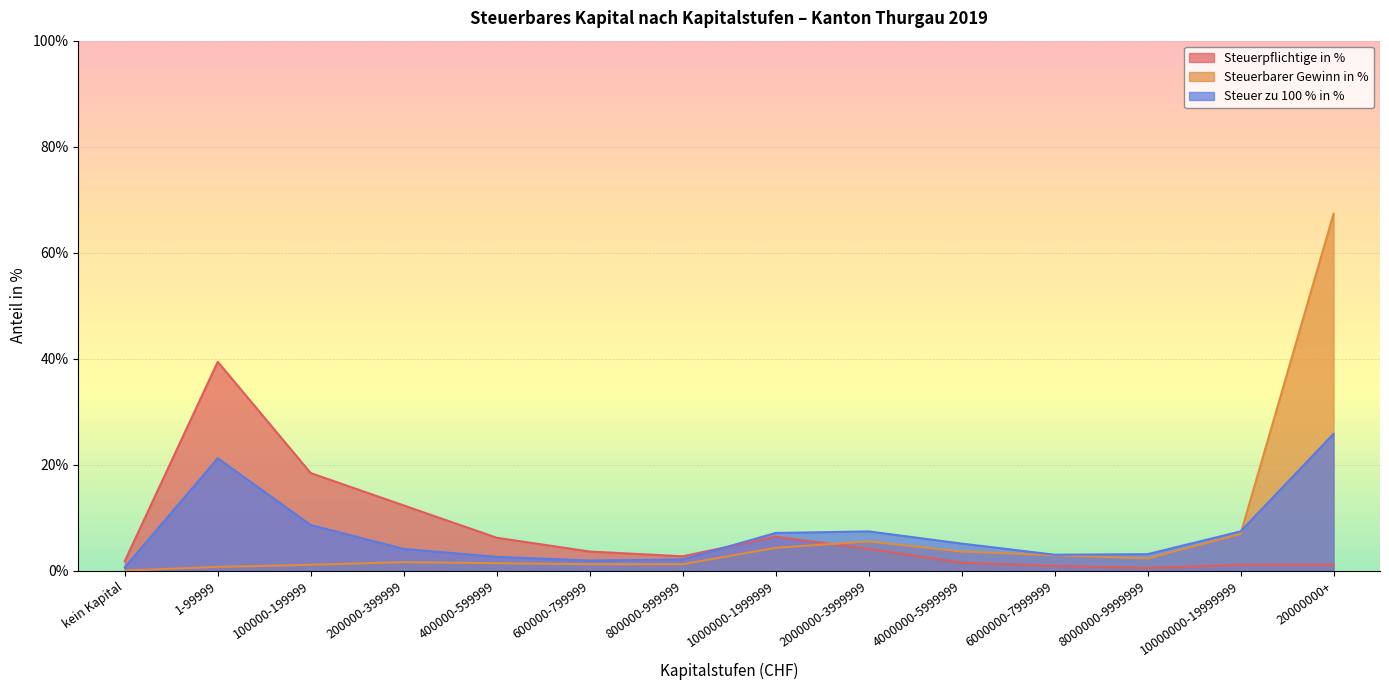

Between 100000-199999 and 800000-999999, which is larger?

100000-199999